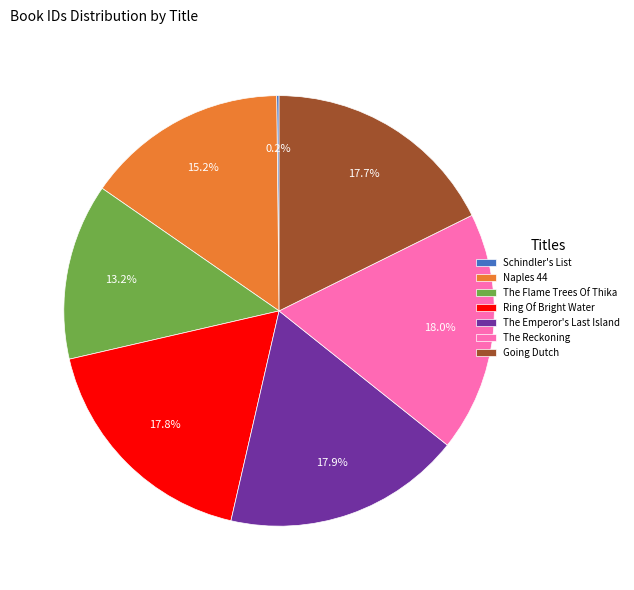

To the nearest percent, what is the average slice percentage?

14%